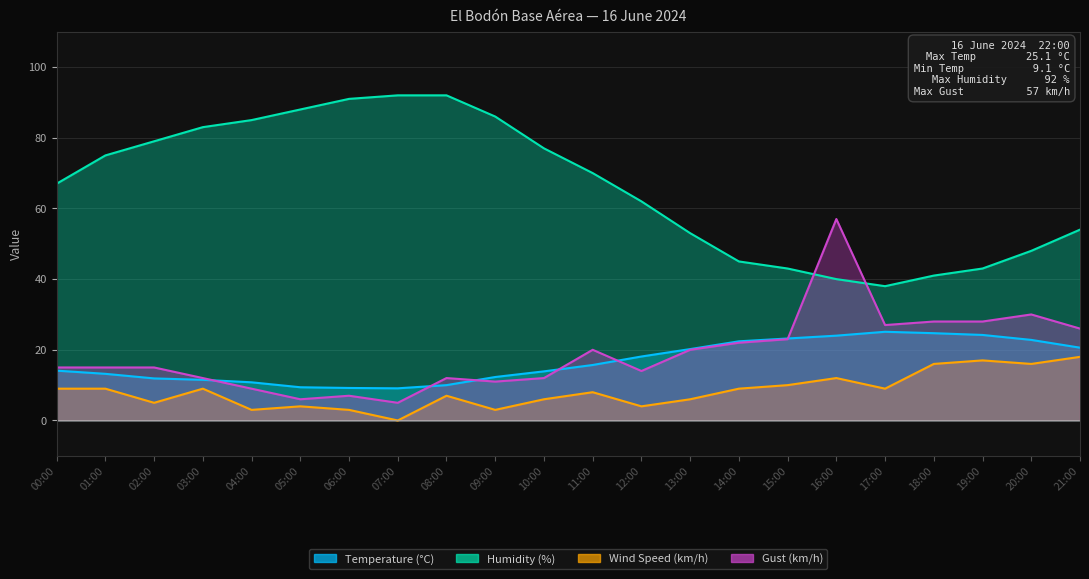

Between which two adjacent categories do Temperature (°C) and Gust (km/h) first intersect?

03:00 and 04:00